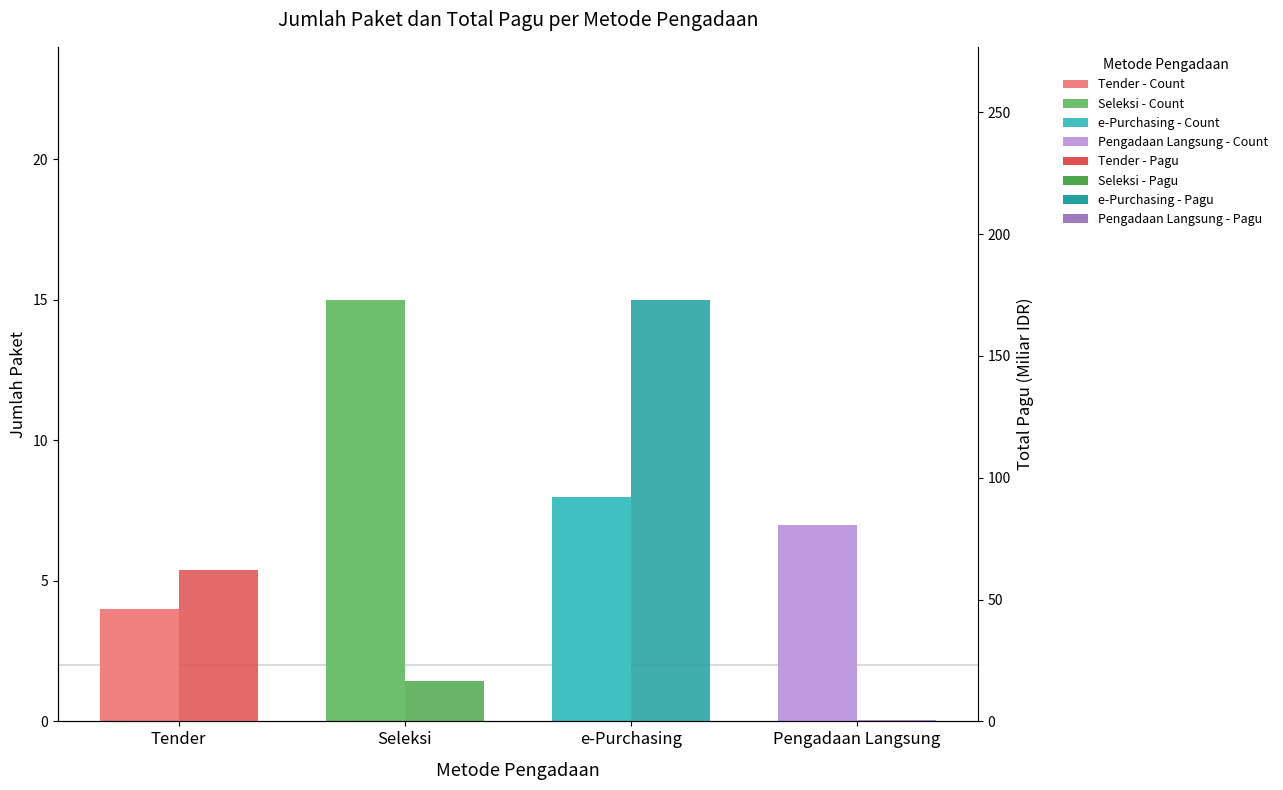

What is the average value of the Jumlah Paket series?

8.5